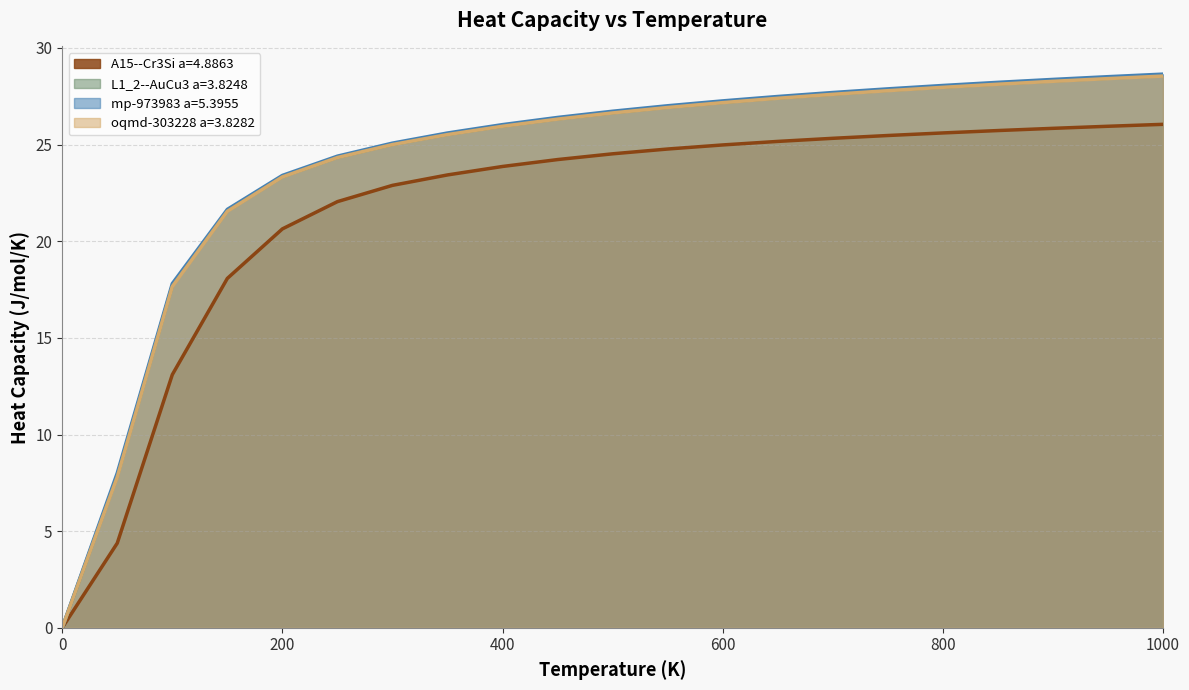

Is the value of A15--Cr3Si a=4.8863 at 50.0 greater than the value of mp-973983 a=5.3955 at 0.0?

Yes